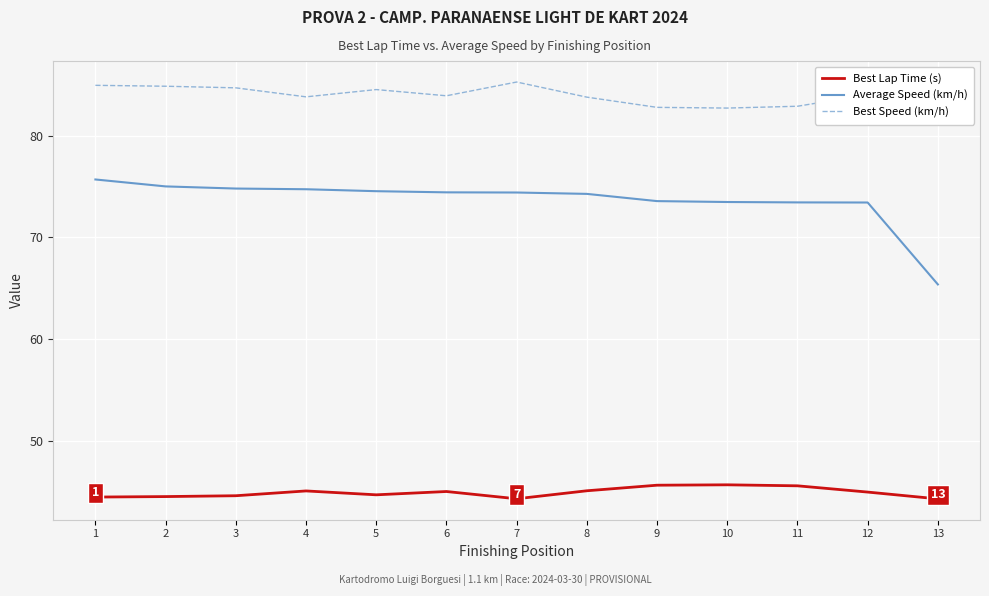

Reading left to right, list all the values displayed in this chart.

Best Lap Time (s): 1=44.5	2=44.6	3=44.6	4=45.1	5=44.7	6=45.1	7=44.3	8=45.1	9=45.7	10=45.7	11=45.6	12=45.0	13=44.3
Average Speed (km/h): 1=75.7	2=75.0	3=74.8	4=74.7	5=74.5	6=74.4	7=74.4	8=74.3	9=73.6	10=73.5	11=73.4	12=73.4	13=65.4
Best Speed (km/h): 1=84.9	2=84.8	3=84.7	4=83.8	5=84.5	6=83.9	7=85.3	8=83.8	9=82.8	10=82.7	11=82.9	12=84.0	13=85.3